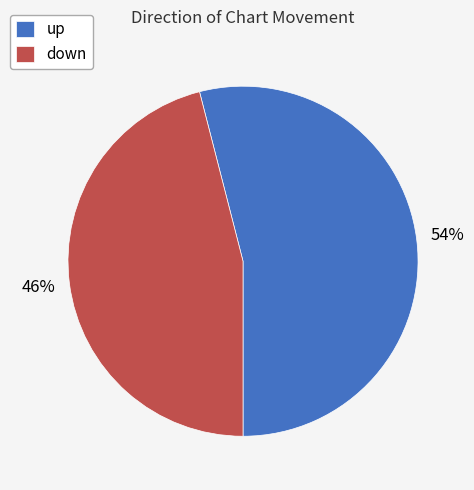

Which has a higher value, up or down?

up